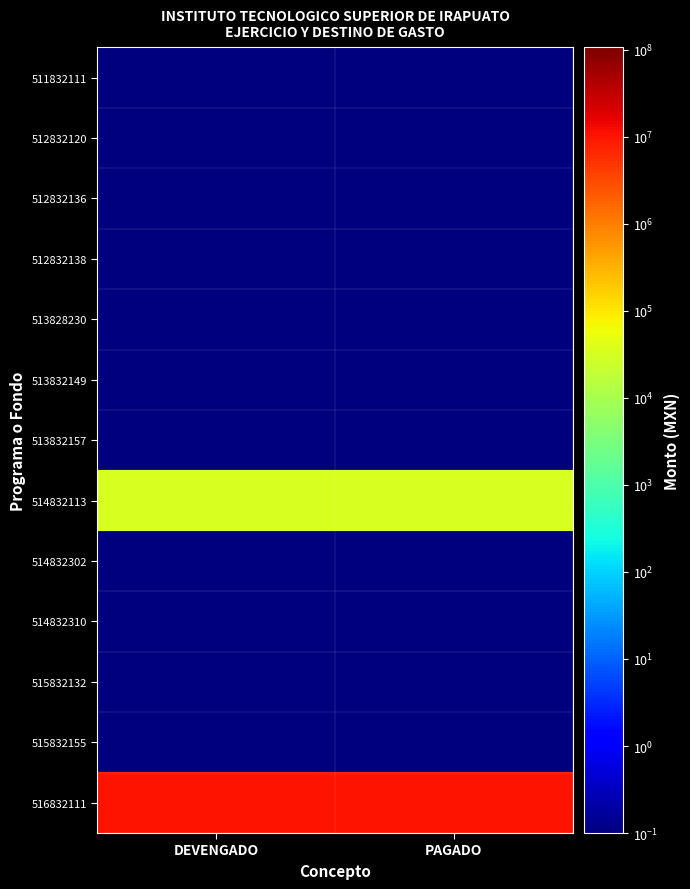

List the series in order of their peak value, lowest first.

511832111, 512832120, 512832136, 512832138, 513828230, 513832149, 513832157, 514832302, 514832310, 515832132, 515832155, 514832113, 516832111